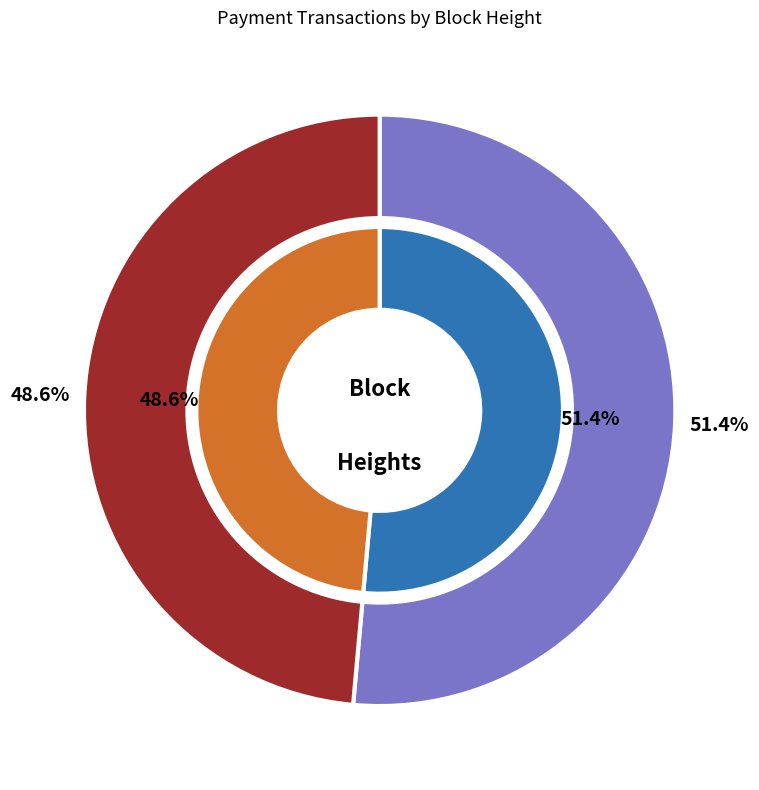

The 634377 slice represents 36% of the pie. True or false?

False